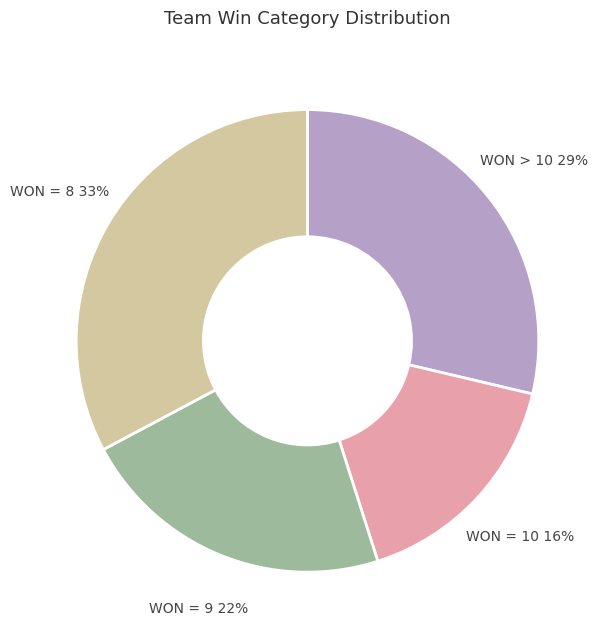

Count the number of slices in the pie.

4